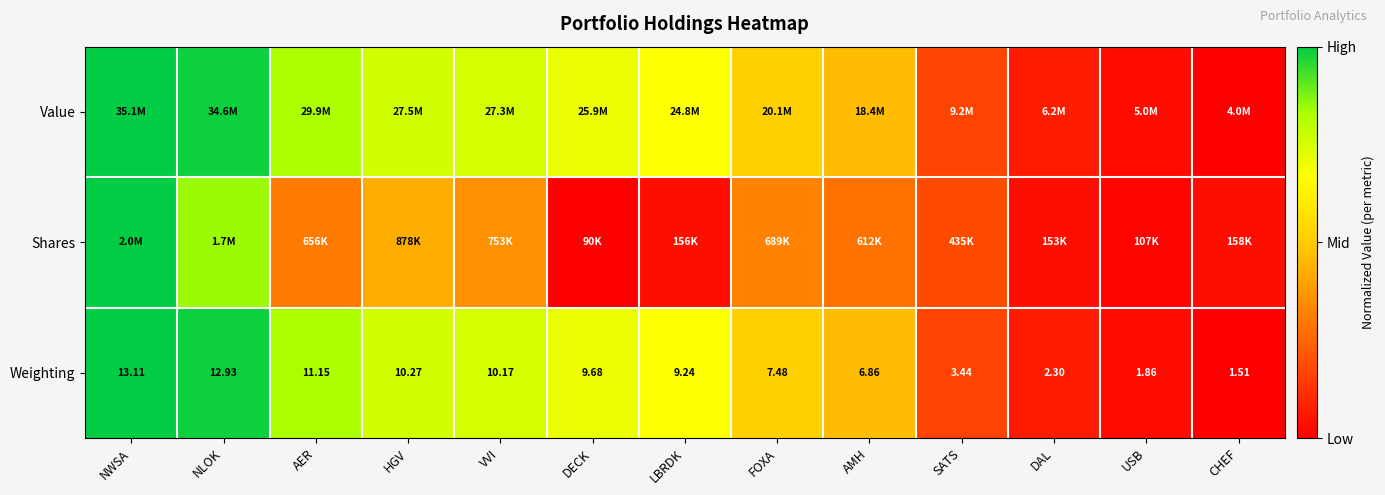

At which label does Weighting first exceed 9?

NWSA